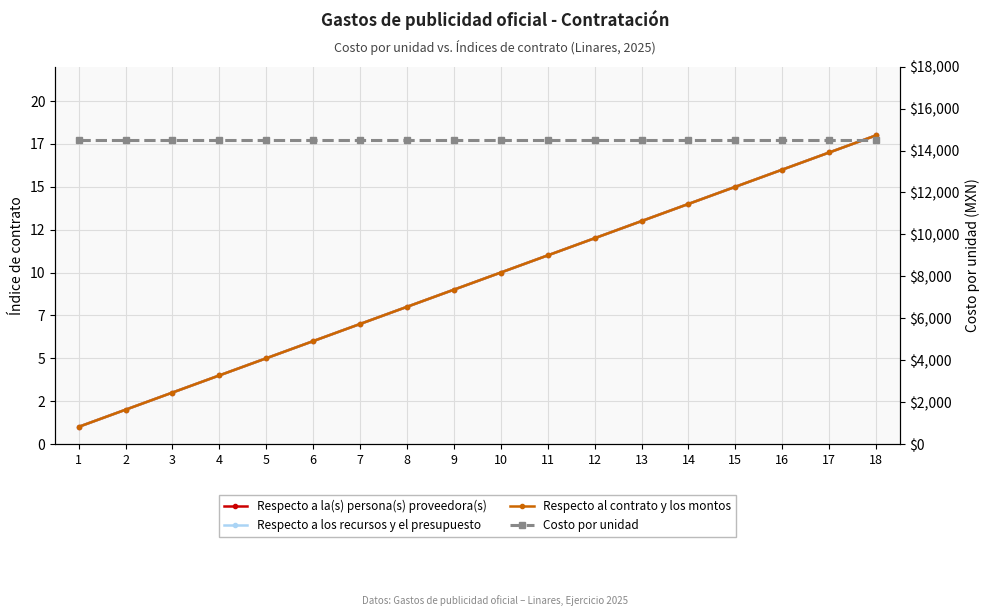

Count the number of data series in this chart.

4